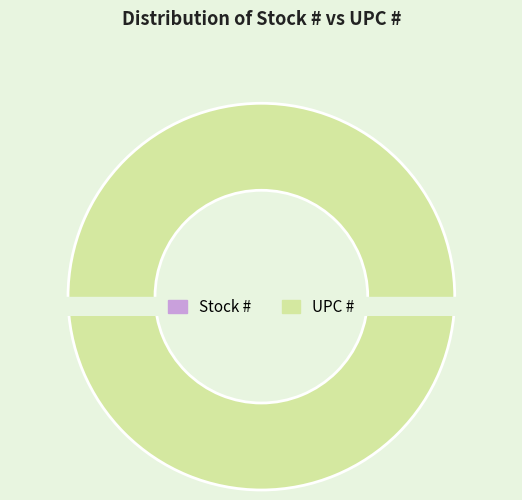

Is Stock # the majority of the pie?

No